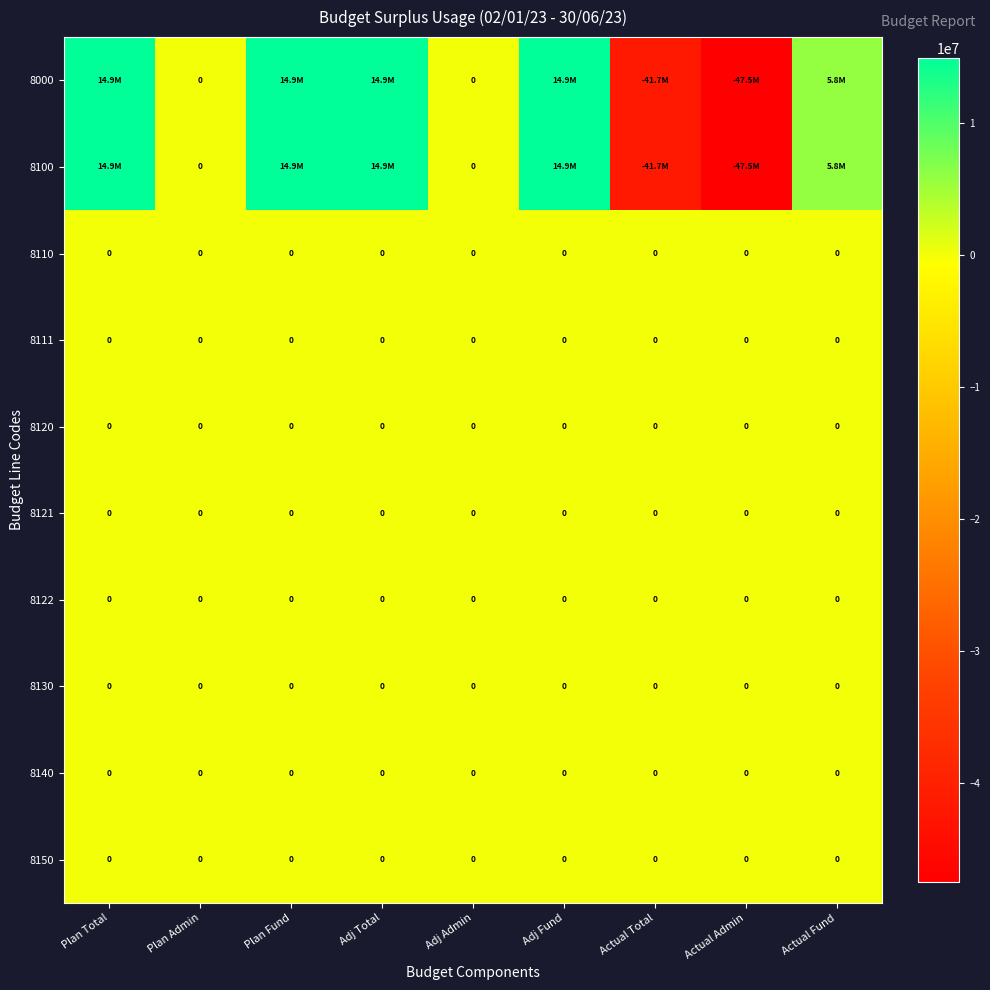

The value of 8150 at Adj Fund is 0.0. True or false?

True